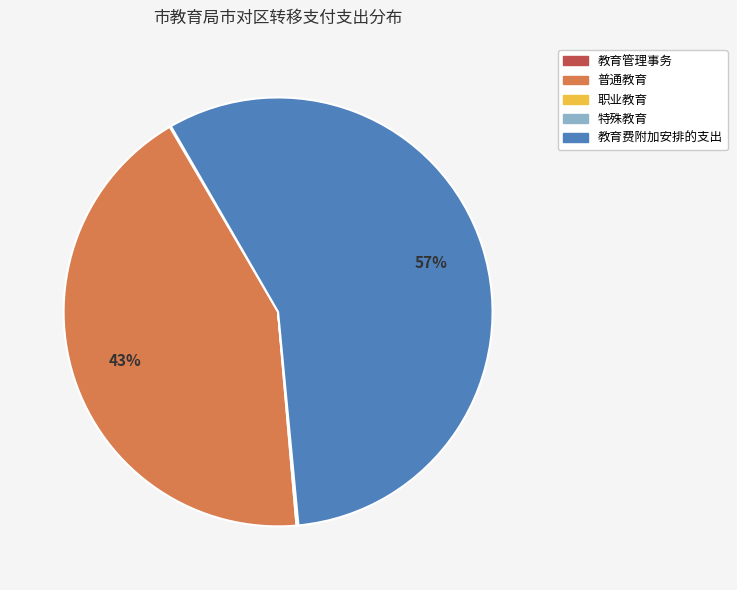

Which category has the biggest portion of the pie?

教育费附加安排的支出